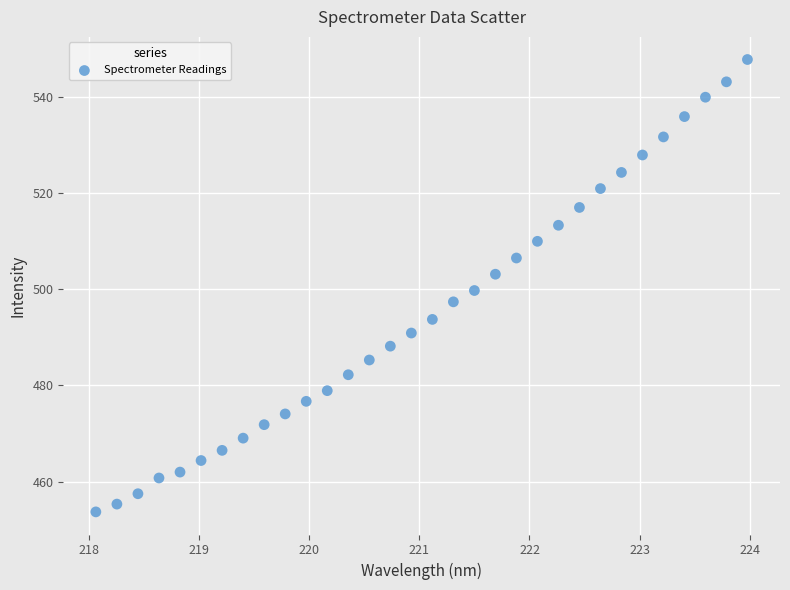

What is the range of Y values (max minus min)?

94.2